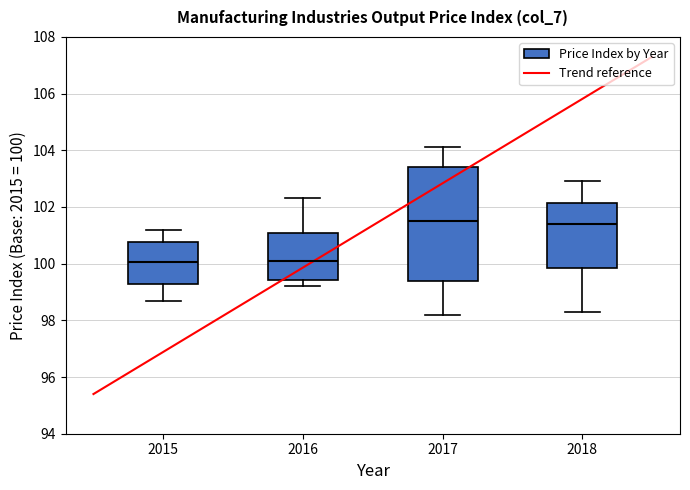

Where does the lower whisker of the box at x = 2015 end on the y-axis? The values are not printed on the chart, so give them approximately, as read against the axis.

98.8